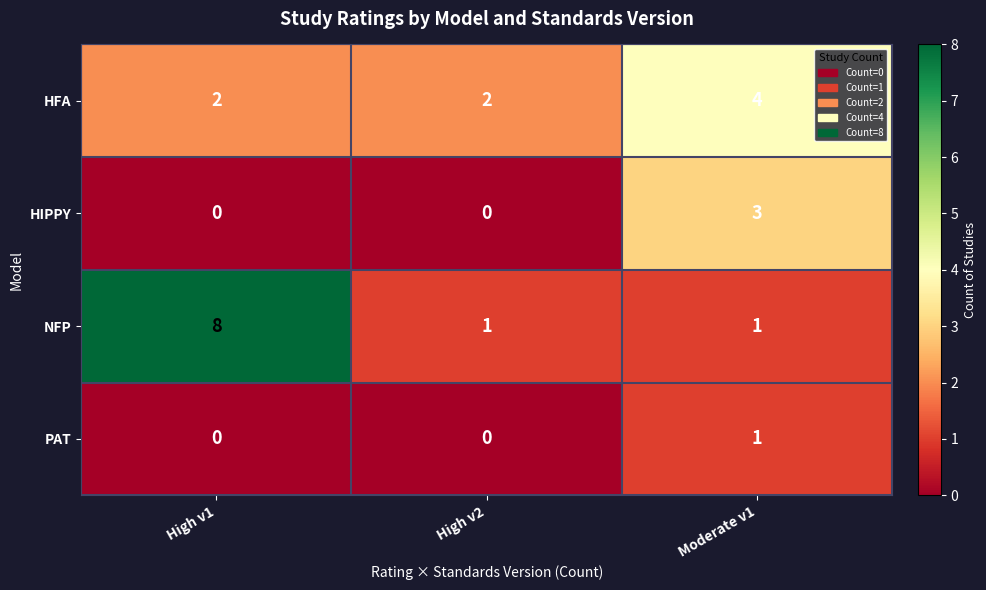

Reading left to right, transcribe all the data shown in this chart.

HFA: High v1=2	High v2=2	Moderate v1=4
HIPPY: High v1=0	High v2=0	Moderate v1=3
NFP: High v1=8	High v2=1	Moderate v1=1
PAT: High v1=0	High v2=0	Moderate v1=1